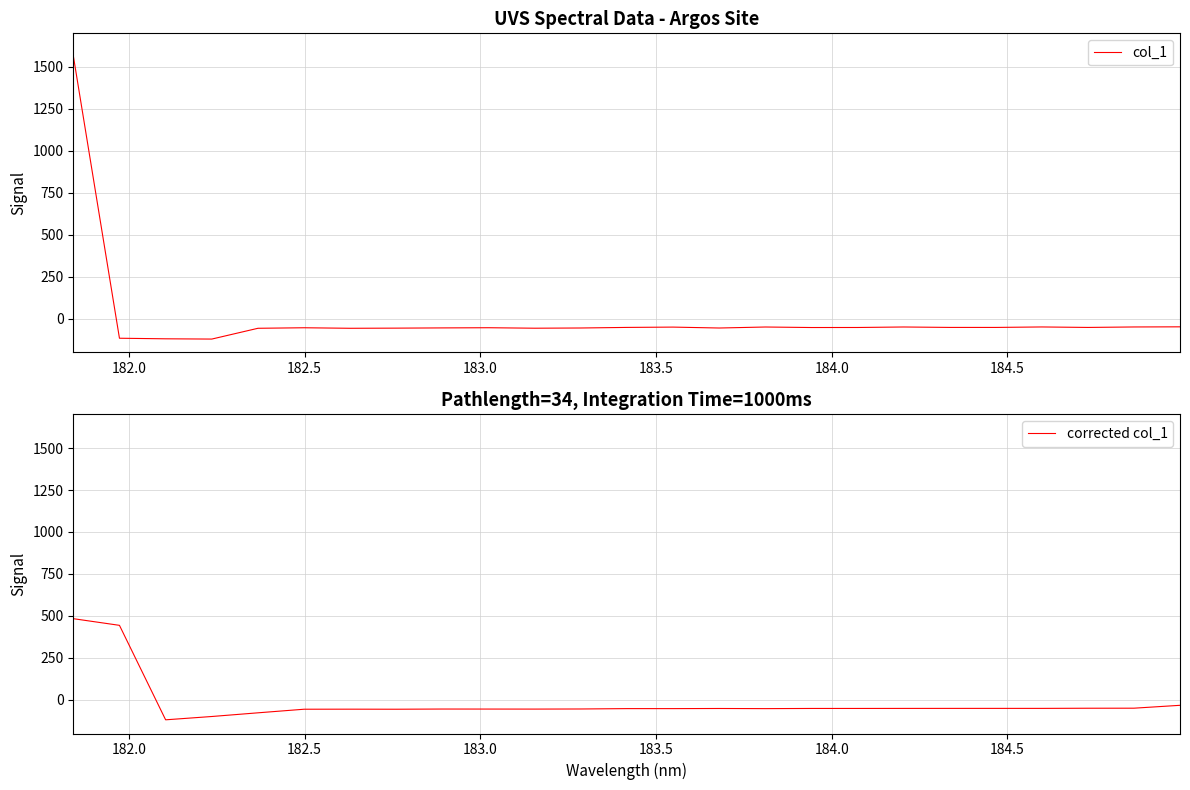

What is the minimum value for col_1?

-120.7